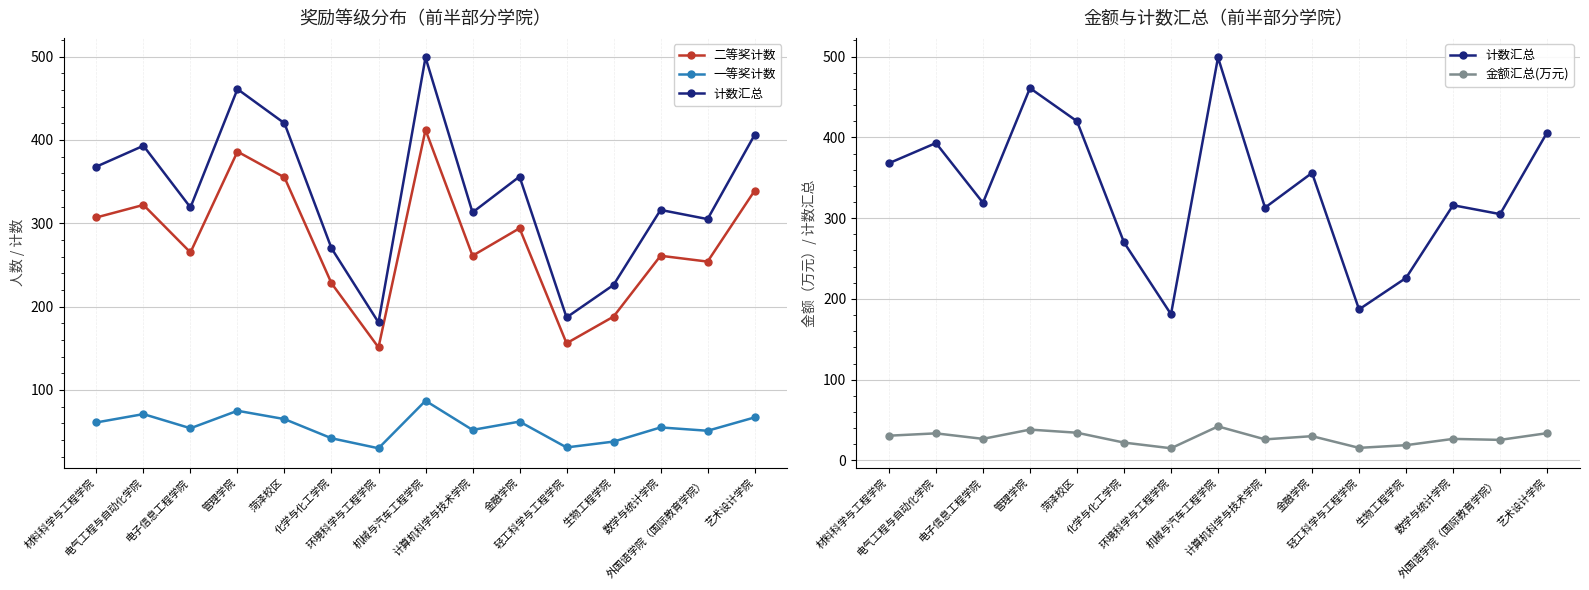

Which label corresponds to the smallest value in the chart?

环境科学与工程学院